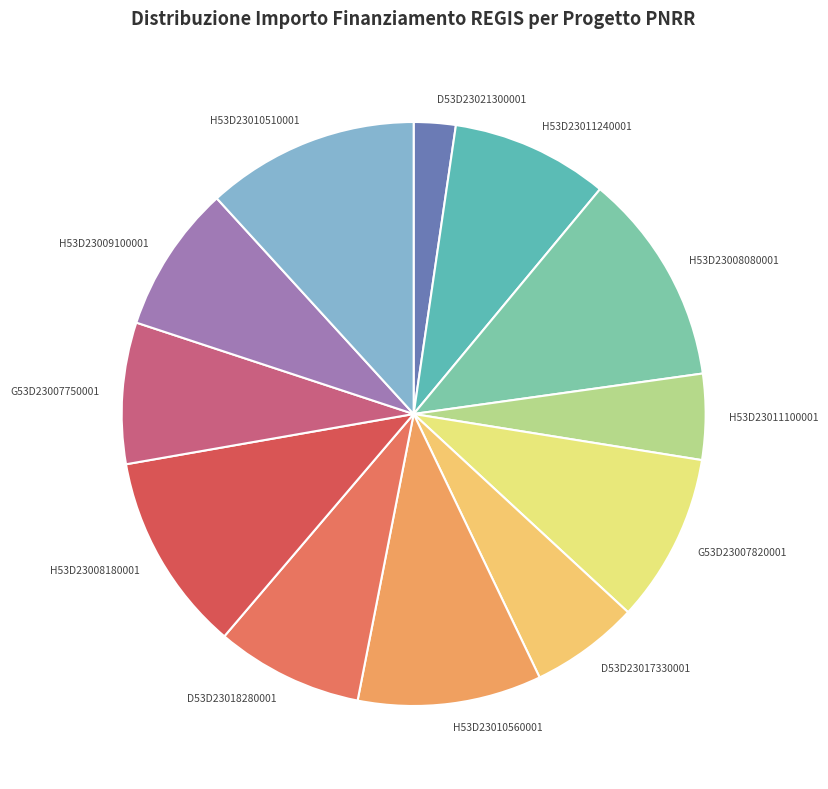

Count the number of slices in the pie.

12